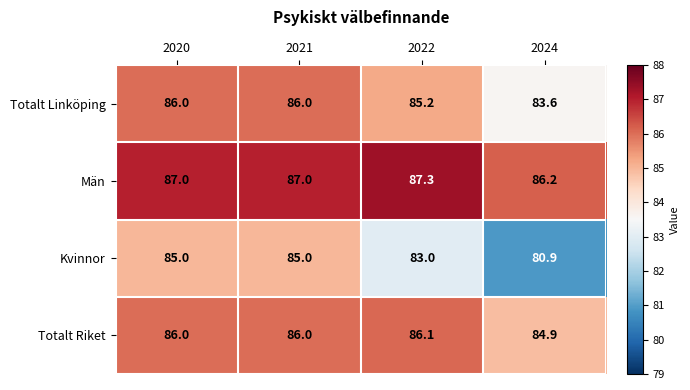

List the series in order of their peak value, highest first.

Män, Totalt Riket, Totalt Linköping, Kvinnor